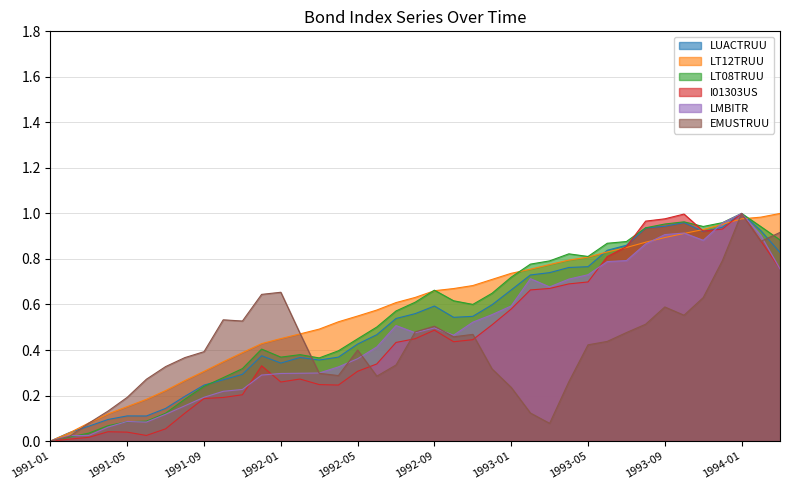

At which category is the sum across all series the highest?

1994-01